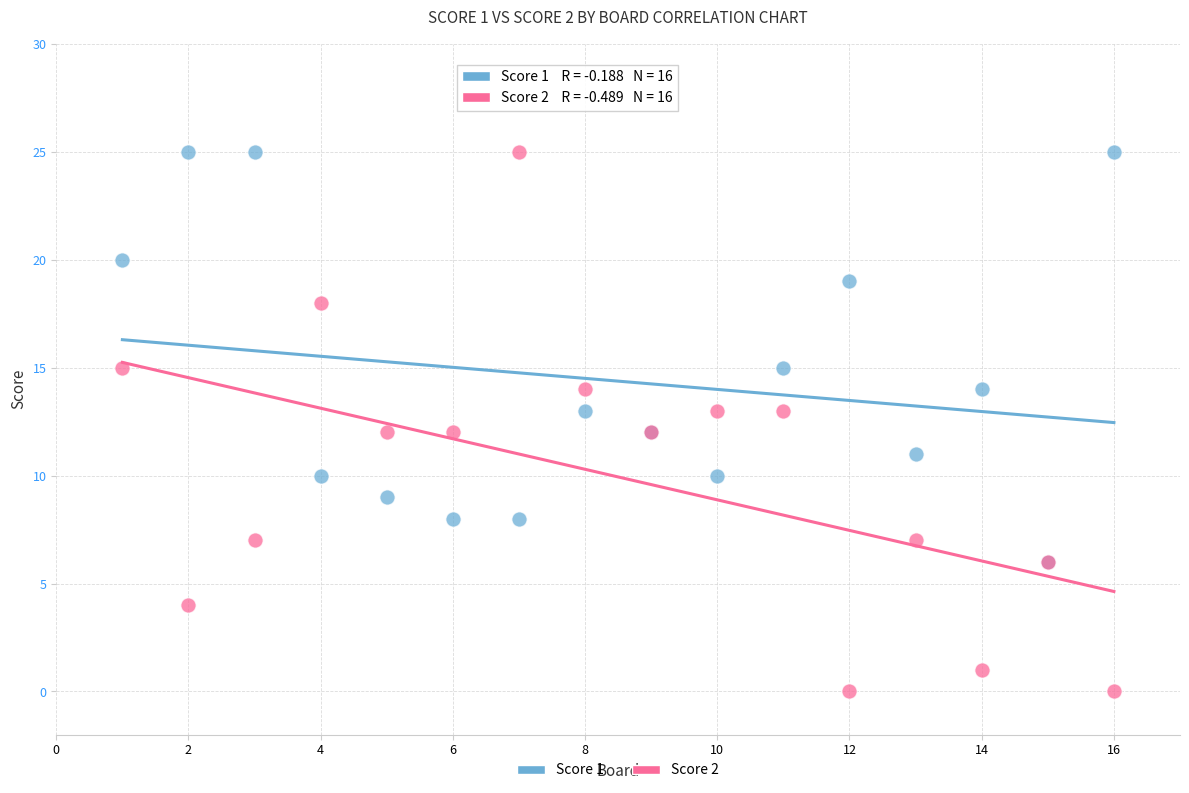

Which series has the widest spread of Y values?

Score 2